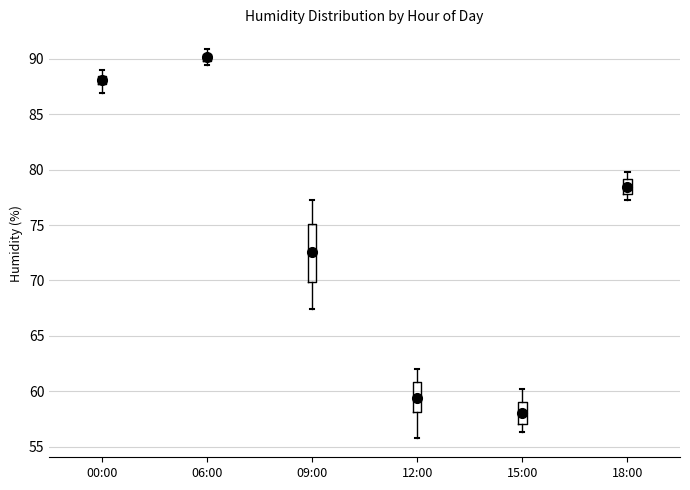

Which box is the tallest, from its lower edge to its upper edge?

09:00